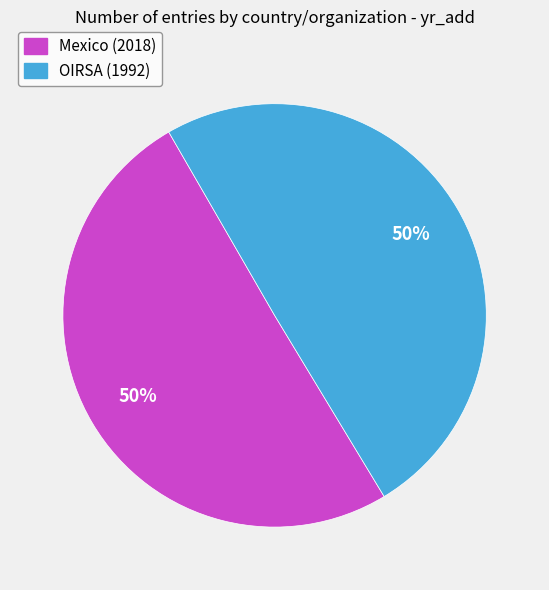

Is it true that Mexico is 41% of the pie?

False